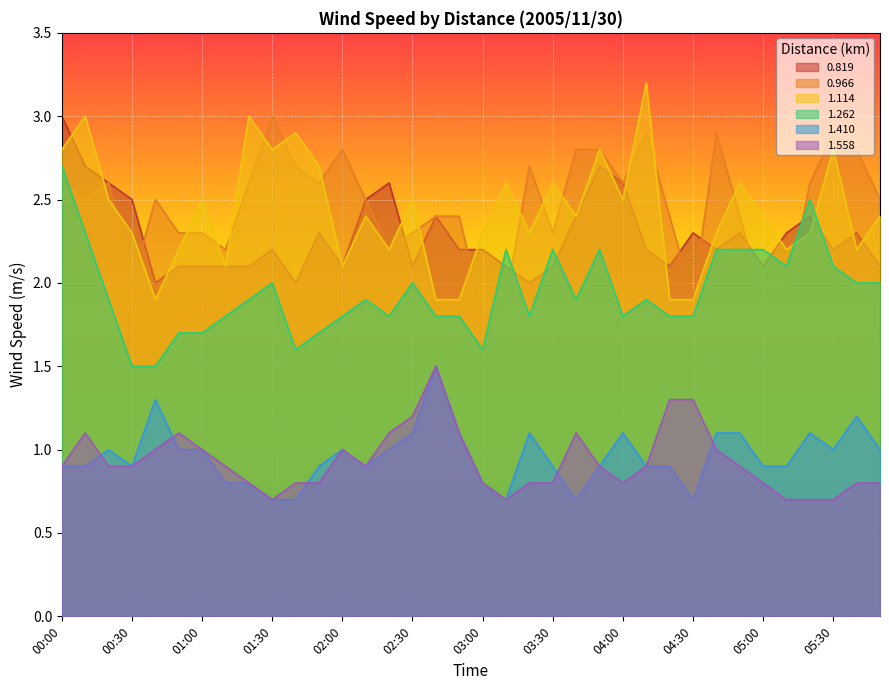

What is the total value across all series at 02:50?

10.5